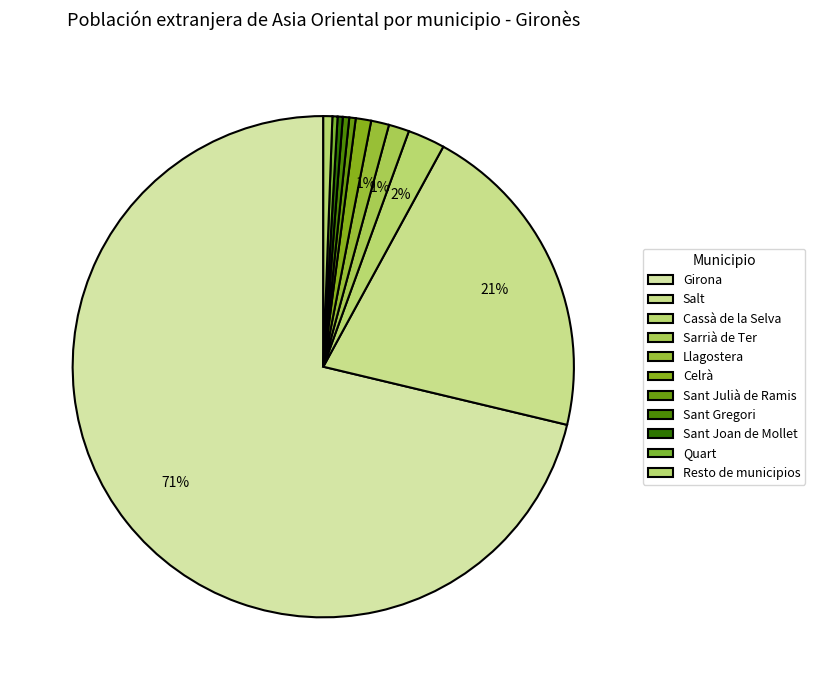

Which slice is the largest?

Girona